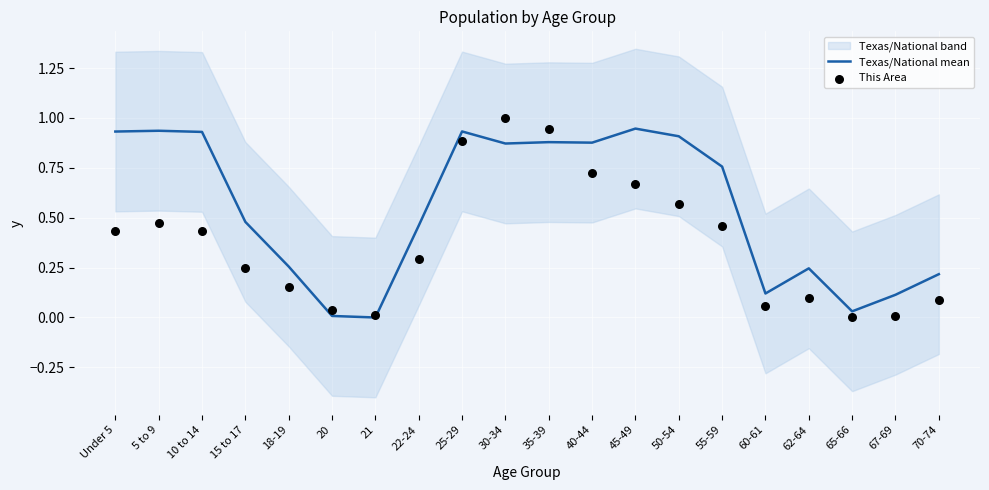

What are all the series names shown in the legend?

Texas/National mean, This Area